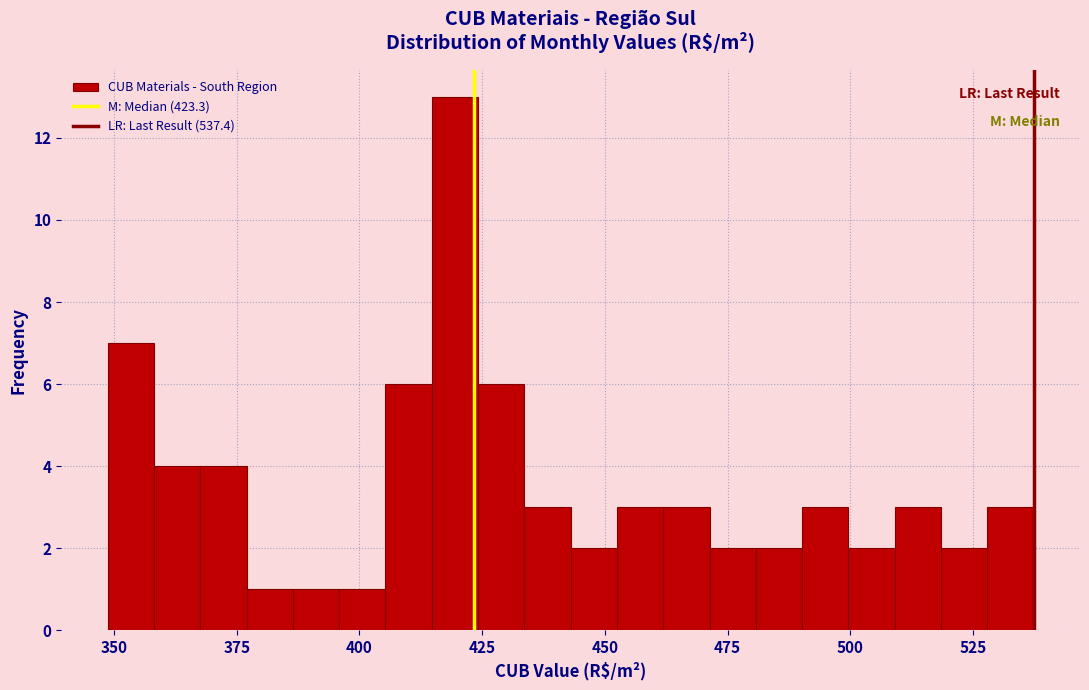

Read against the x-axis, roughly where is the centre of the tallest bar?

420